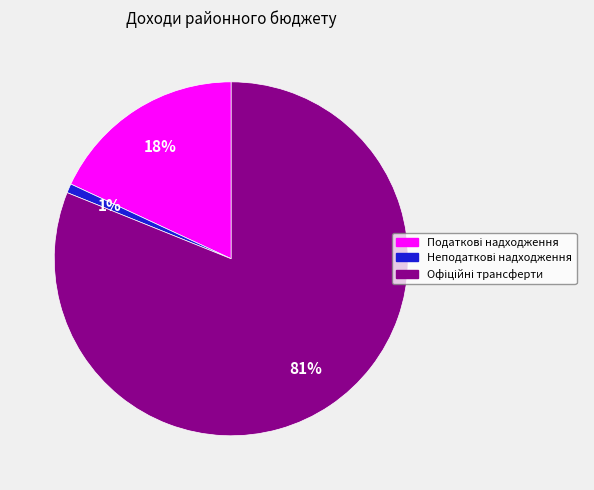

Is there a majority slice in this chart?

Yes